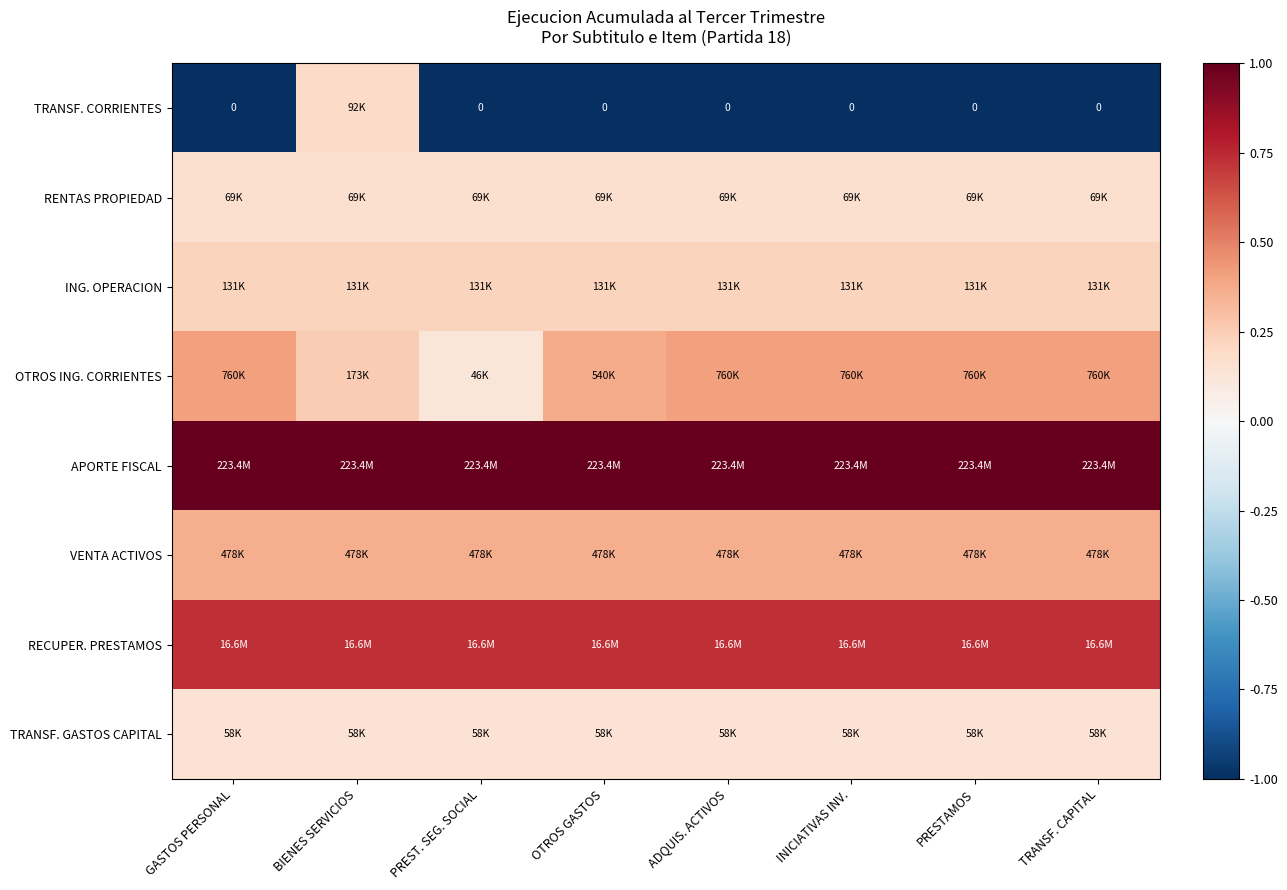

Is it true that RENTAS PROPIEDAD equals 0.0 at TRANSF. CAPITAL?

False